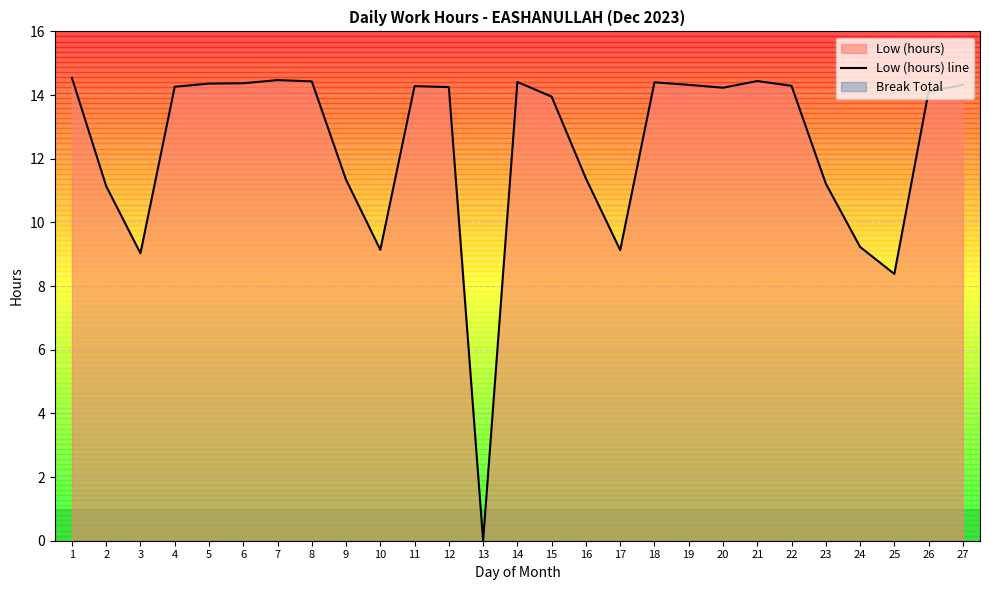

How many interior local peaks (higher than both neighbors) does the data have?

5